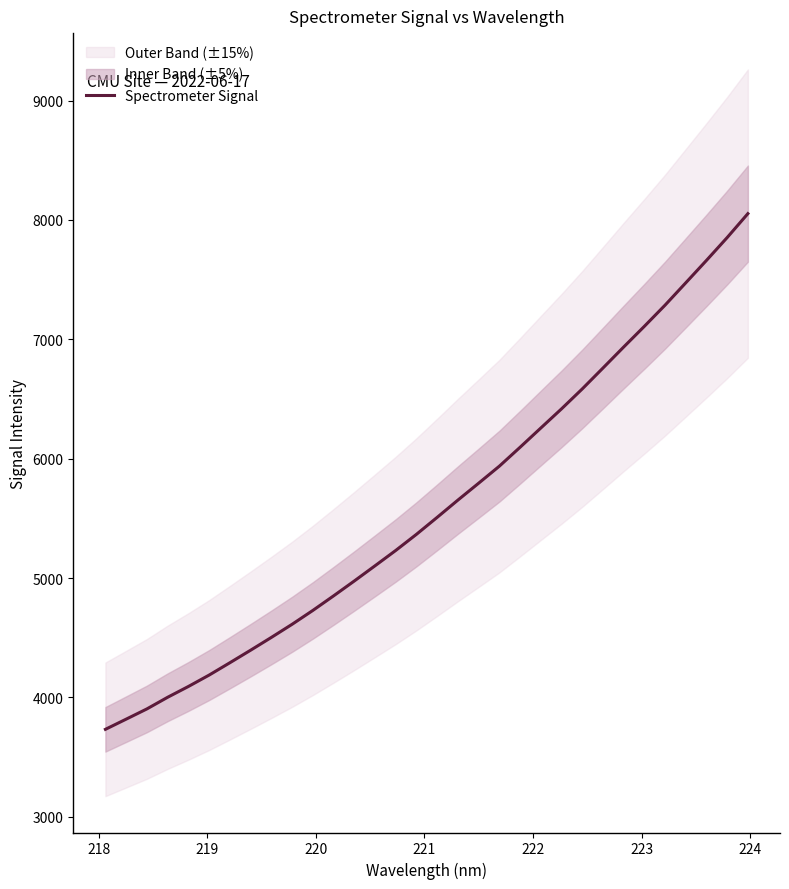

What is the highest value of the Spectrometer Signal series?

8053.1